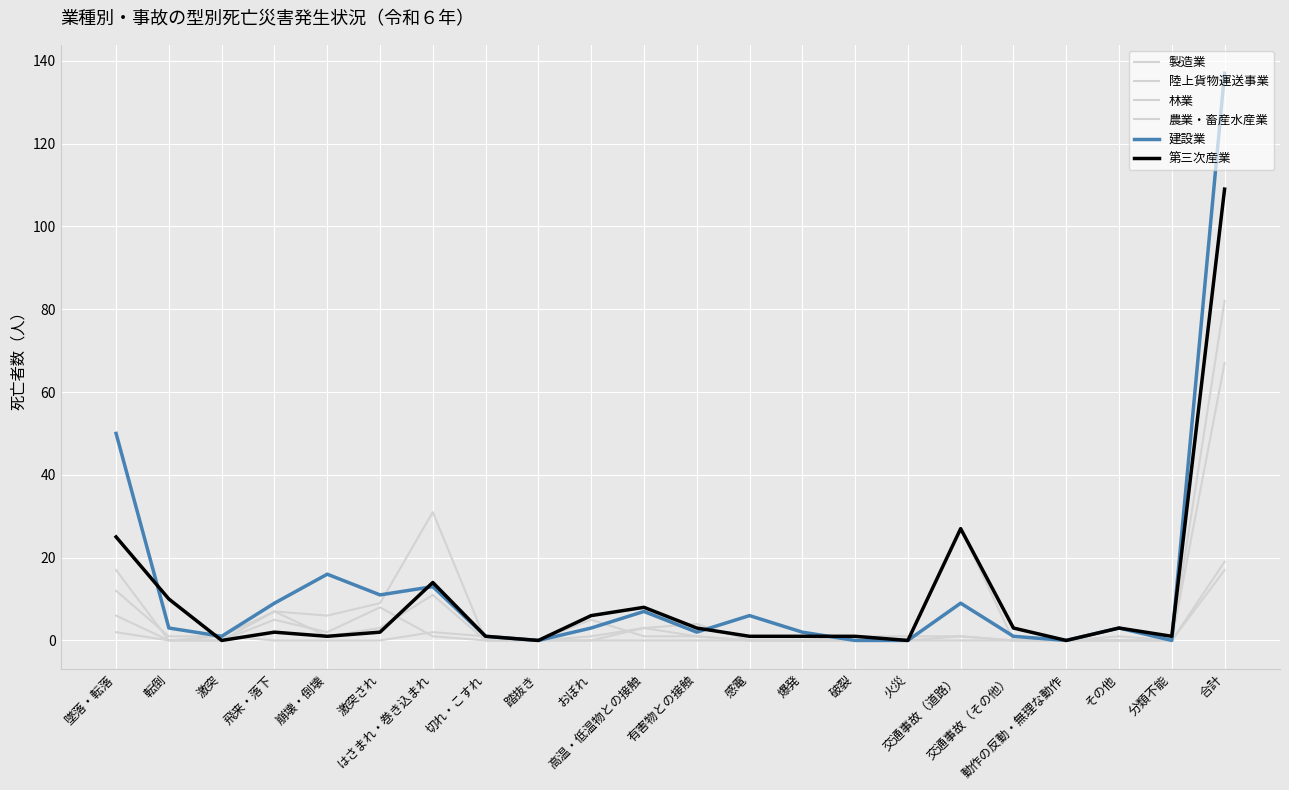

What is the difference between the second highest and minimum values in the 陸上貨物運送事業 series?

27